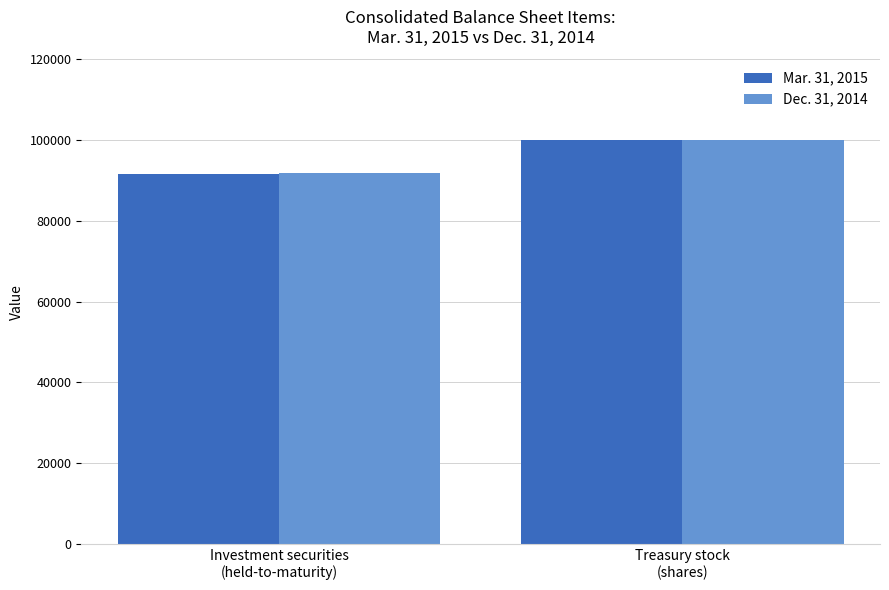

What is the sum of all Dec. 31, 2014 values?

191914